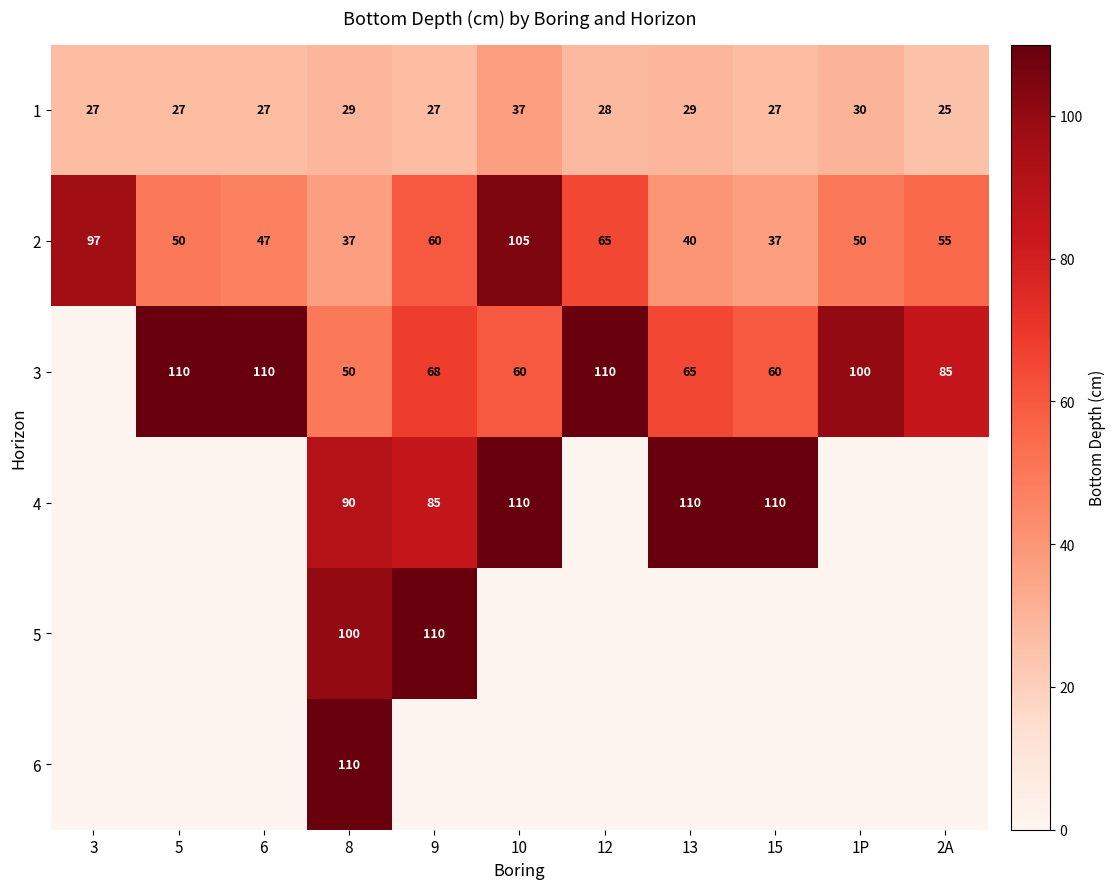

What is the average value of the 2 series?

58